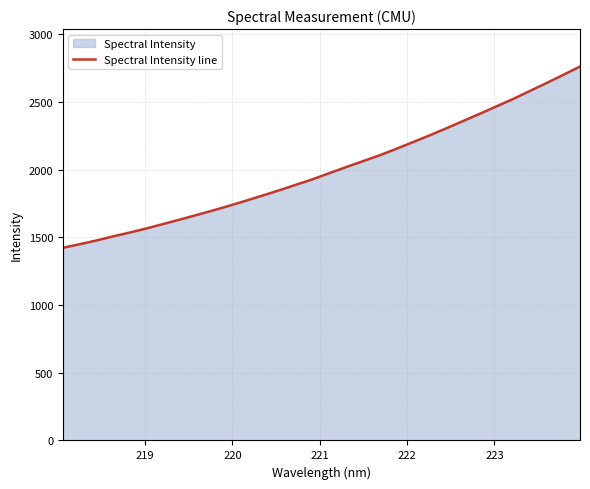

What is the maximum value shown in the chart?

2761.0